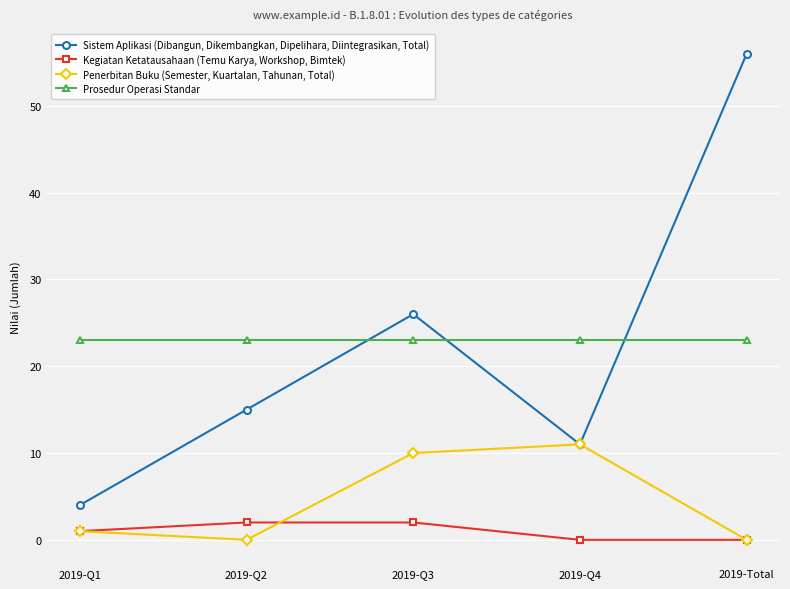

Which category has the highest value across all series?

2019-Total